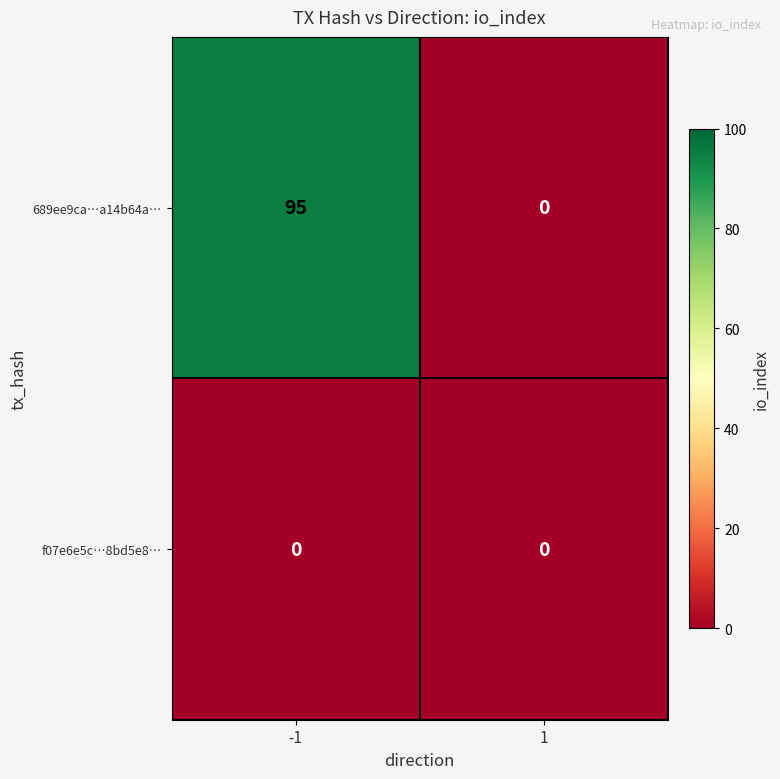

Is it true that 689ee9ca…a14b64a… equals 95 at -1?

True